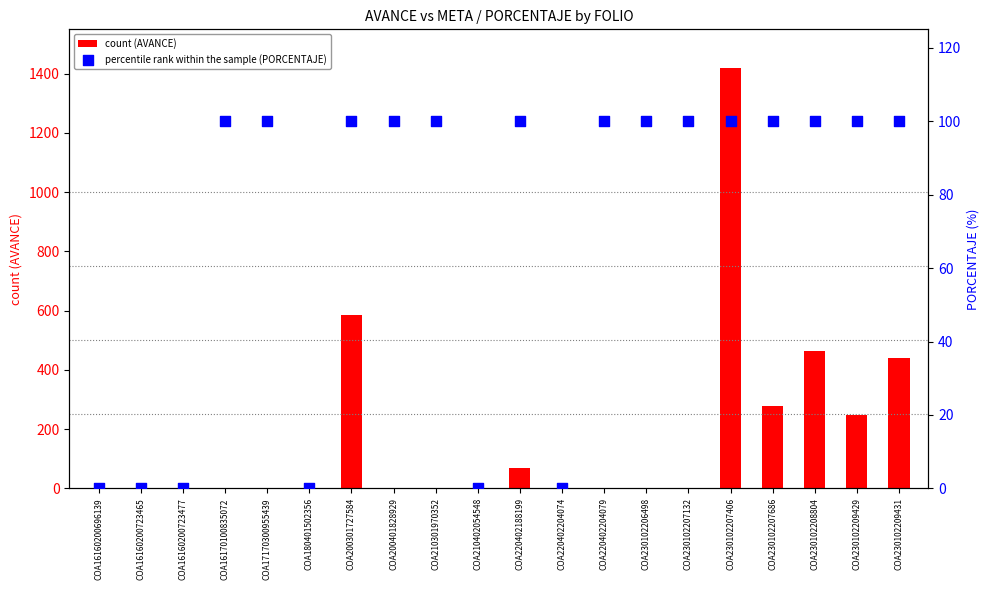

At how many categories does at least one series exceed 711?

1